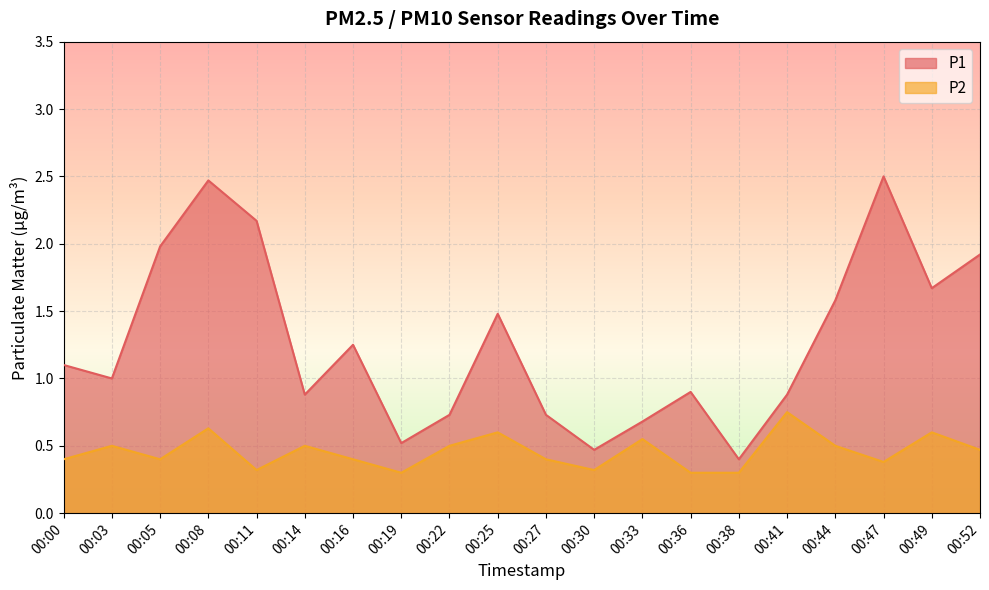

Where is the first local minimum for P1?

00:03